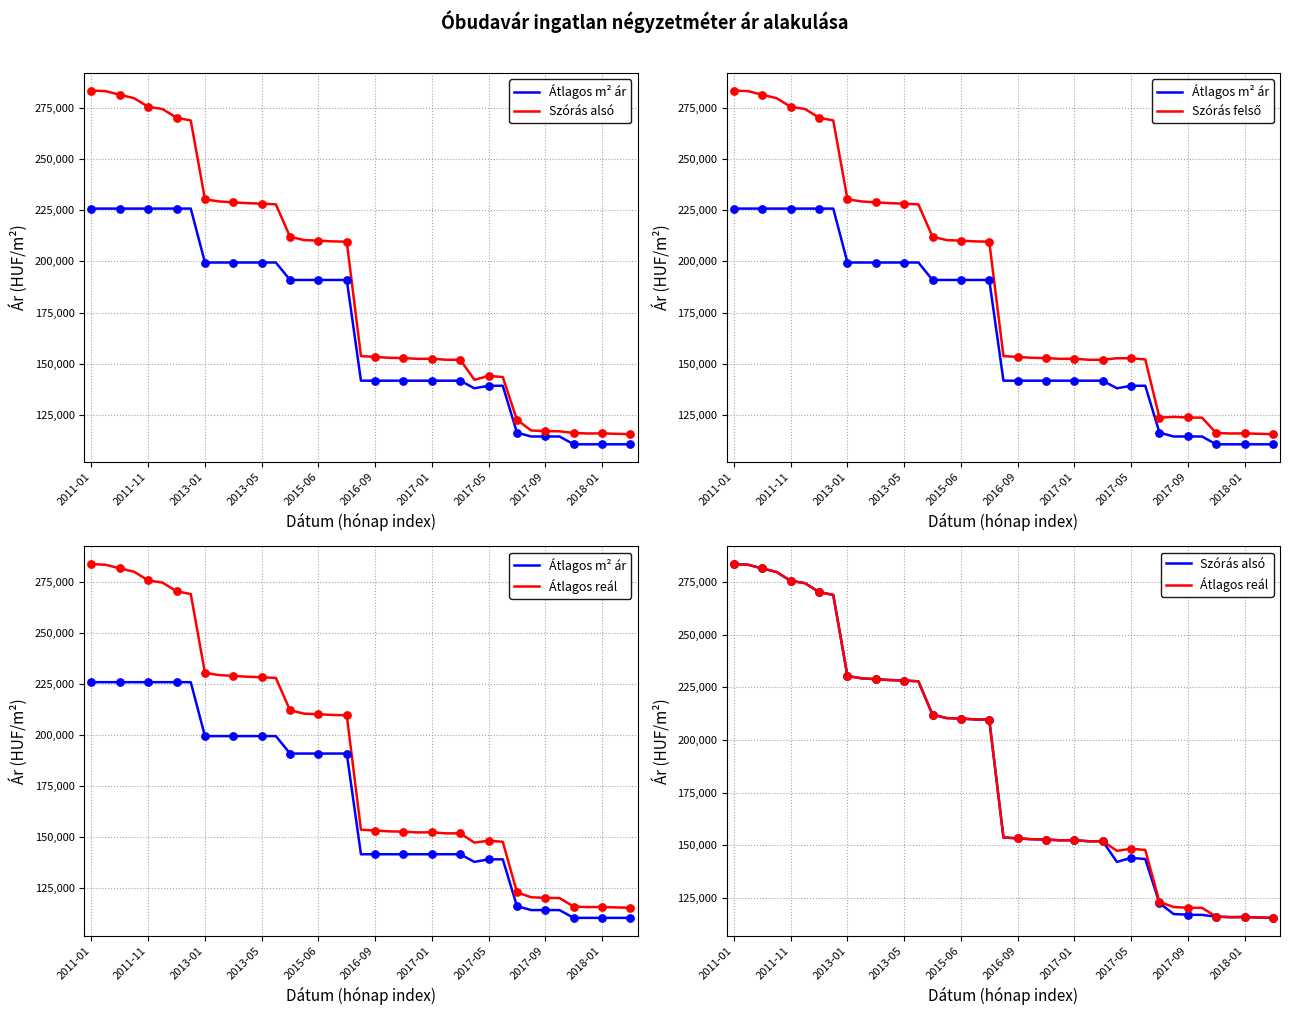

Which series reaches the minimum Y coordinate?

Átlagos m² ár